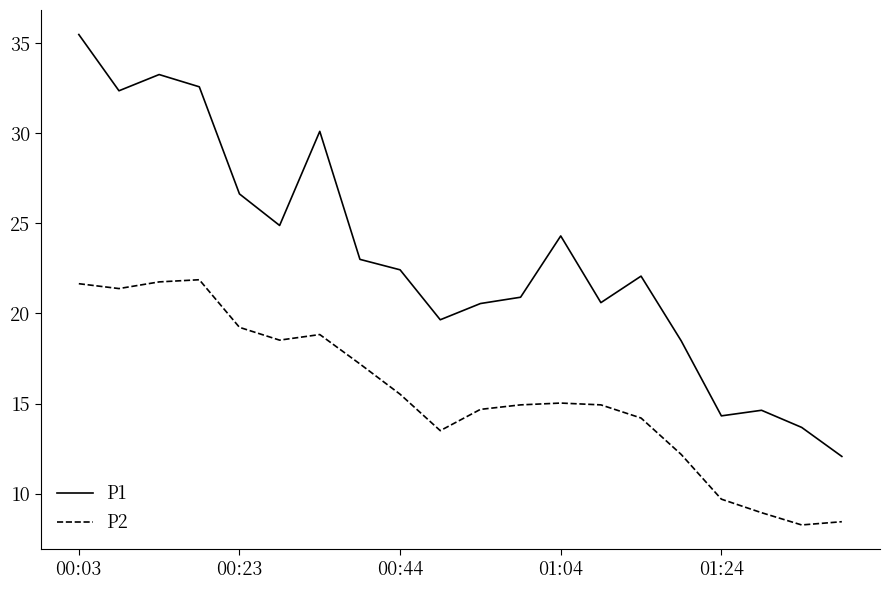

Which series has the widest spread of values?

P1